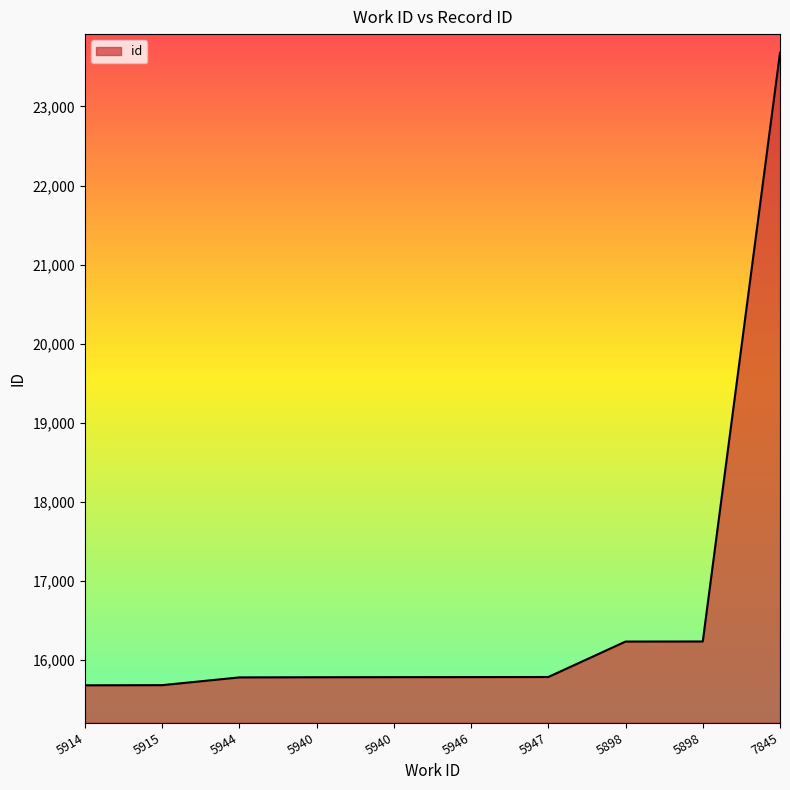

Which label corresponds to the largest value in the chart?

7845